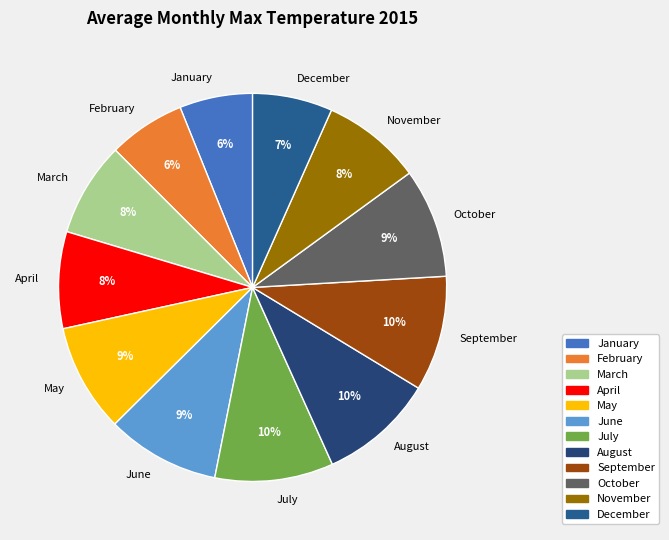

How many slices are in this pie chart?

12